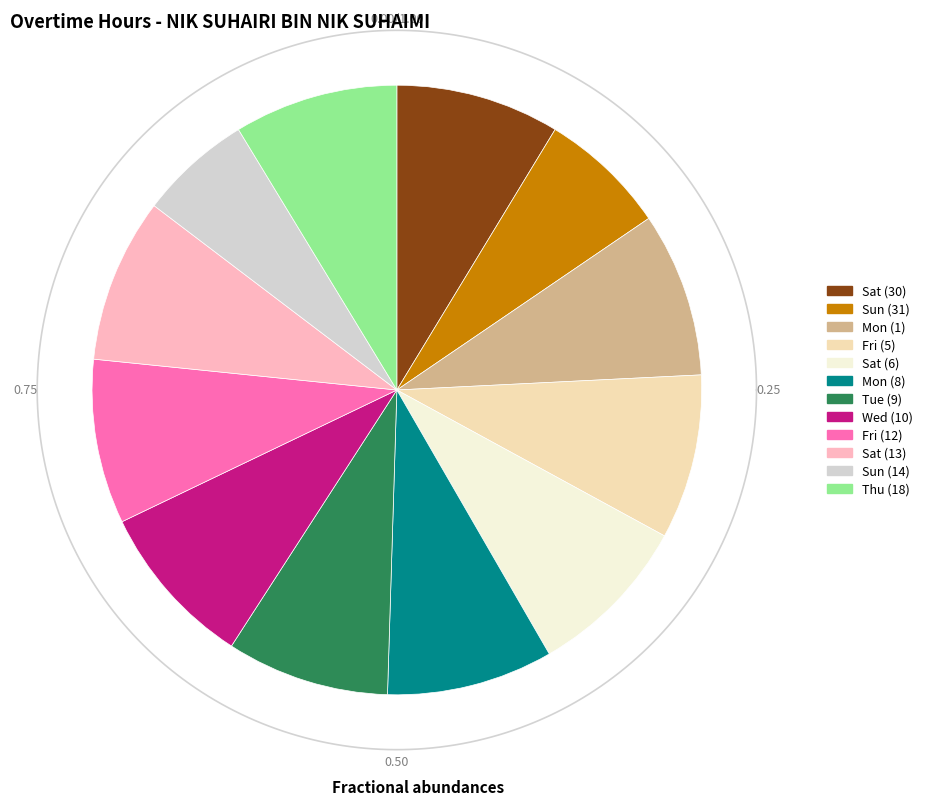

The Sun (31) slice represents 7% of the pie. True or false?

True